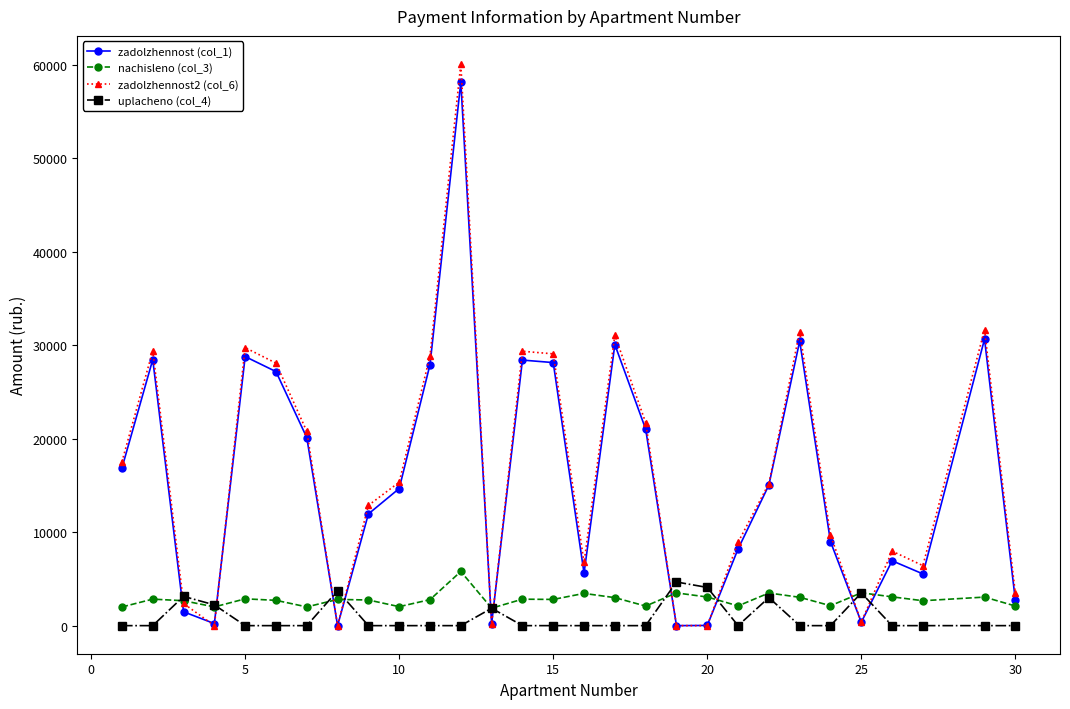

Which series ends up on top after the final intersection of uplacheno (col_4) and zadolzhennost (col_1)?

zadolzhennost (col_1)